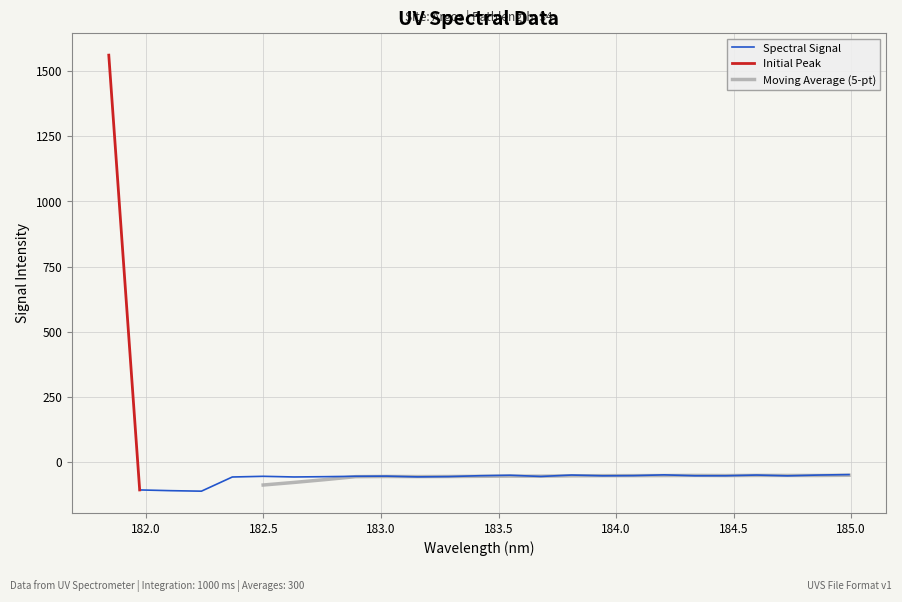

Is it true that the value at 183.9423730432 is -53.2?

True